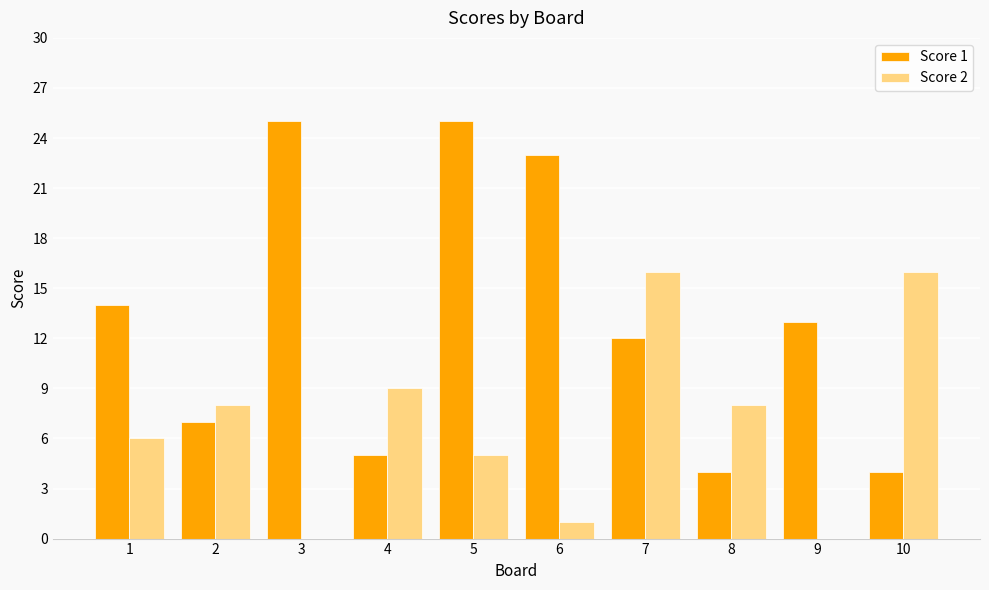

Where does the Score 1 series first go above 13?

1